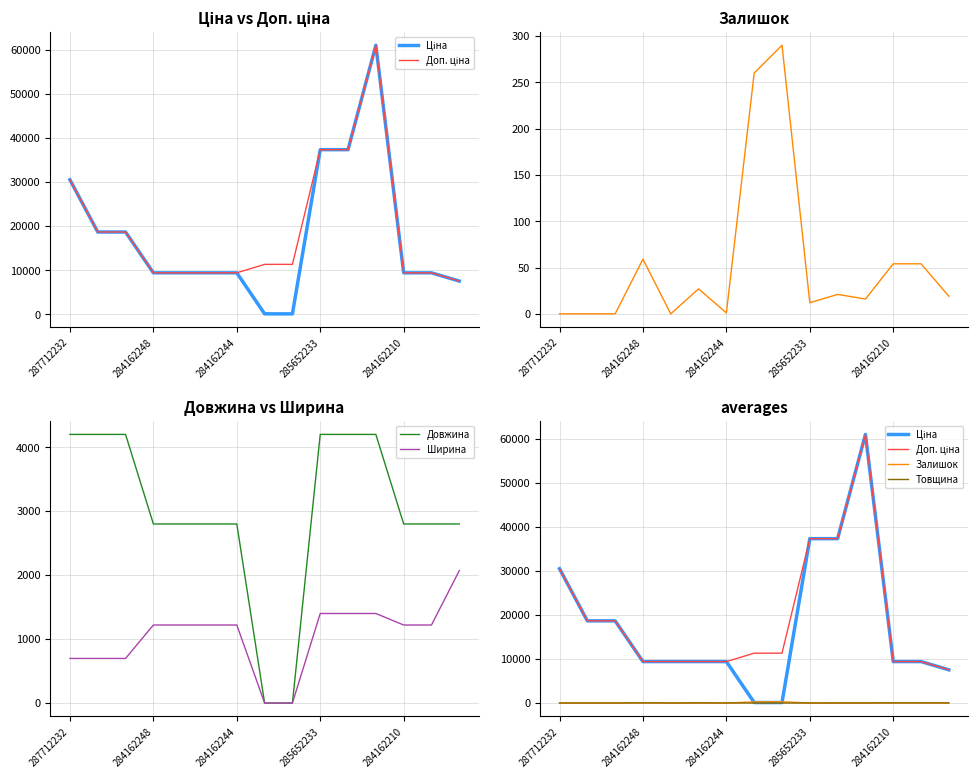

What is the greatest value displayed?

61024.7